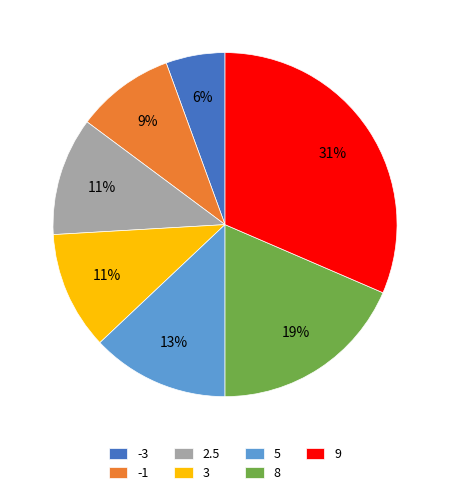

Is there any slice that represents more than half of the pie?

No